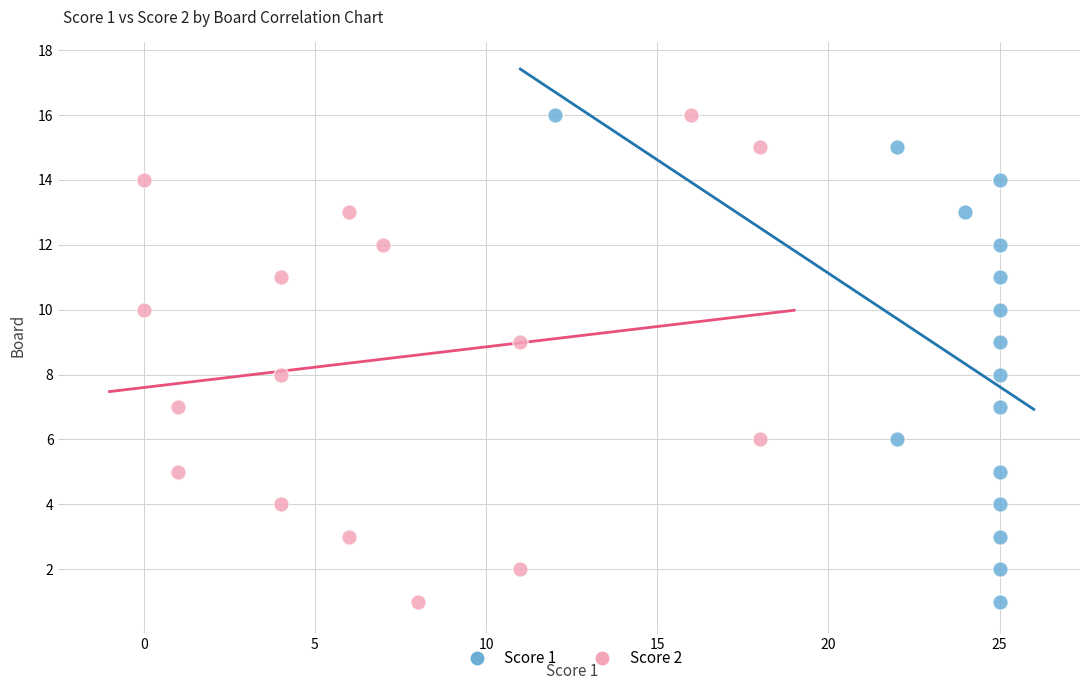

What are all the series names shown in the legend?

Score 1, Score 2